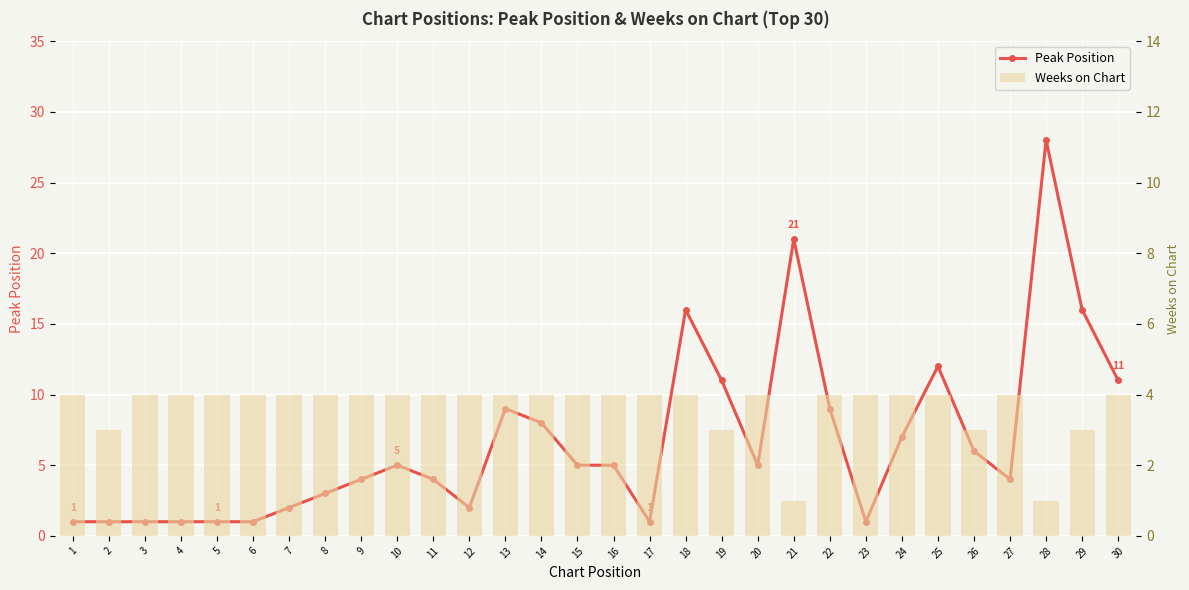

Which category has the lowest value across all series?

1